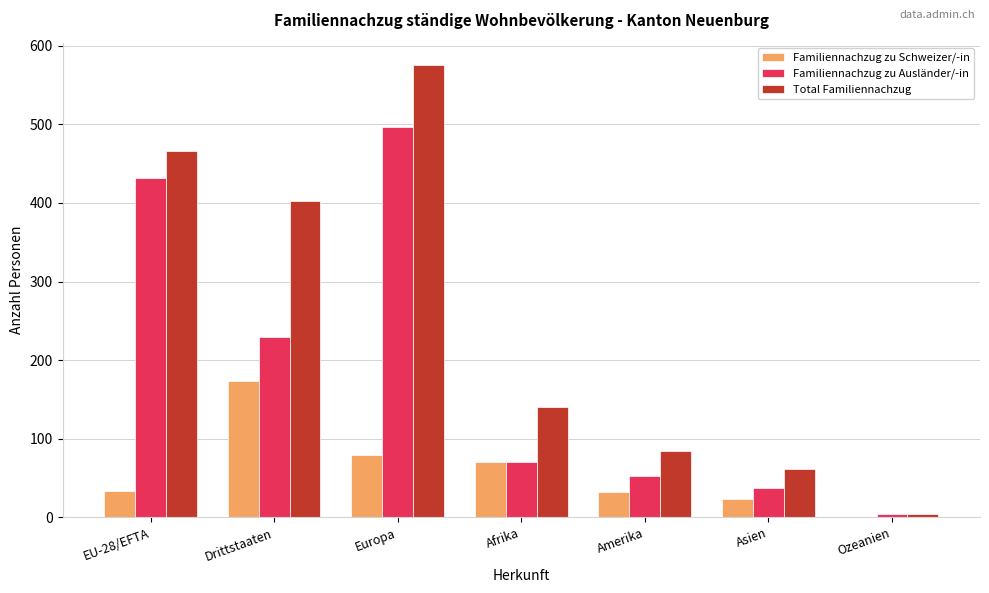

Where is Familiennachzug zu Ausländer/-in nearest to the value 250?

Drittstaaten